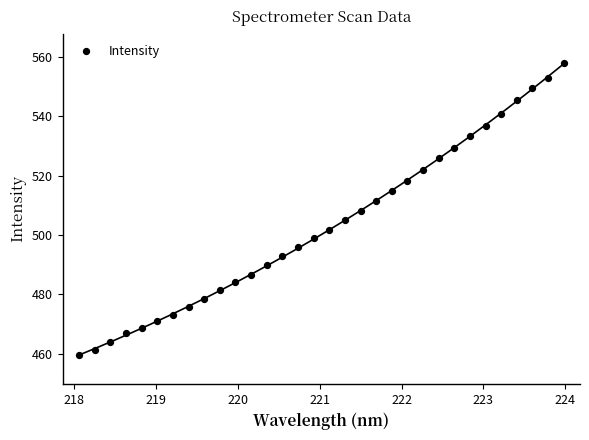

What is the range of X values (max minus min)?

5.9